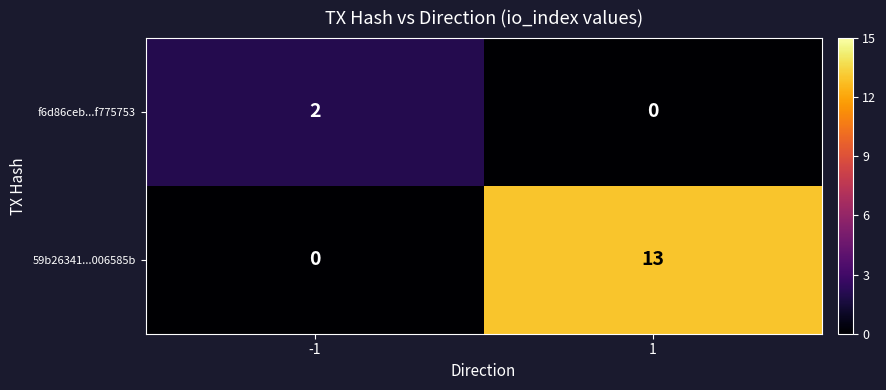

What is the total value across all series at 1?

13